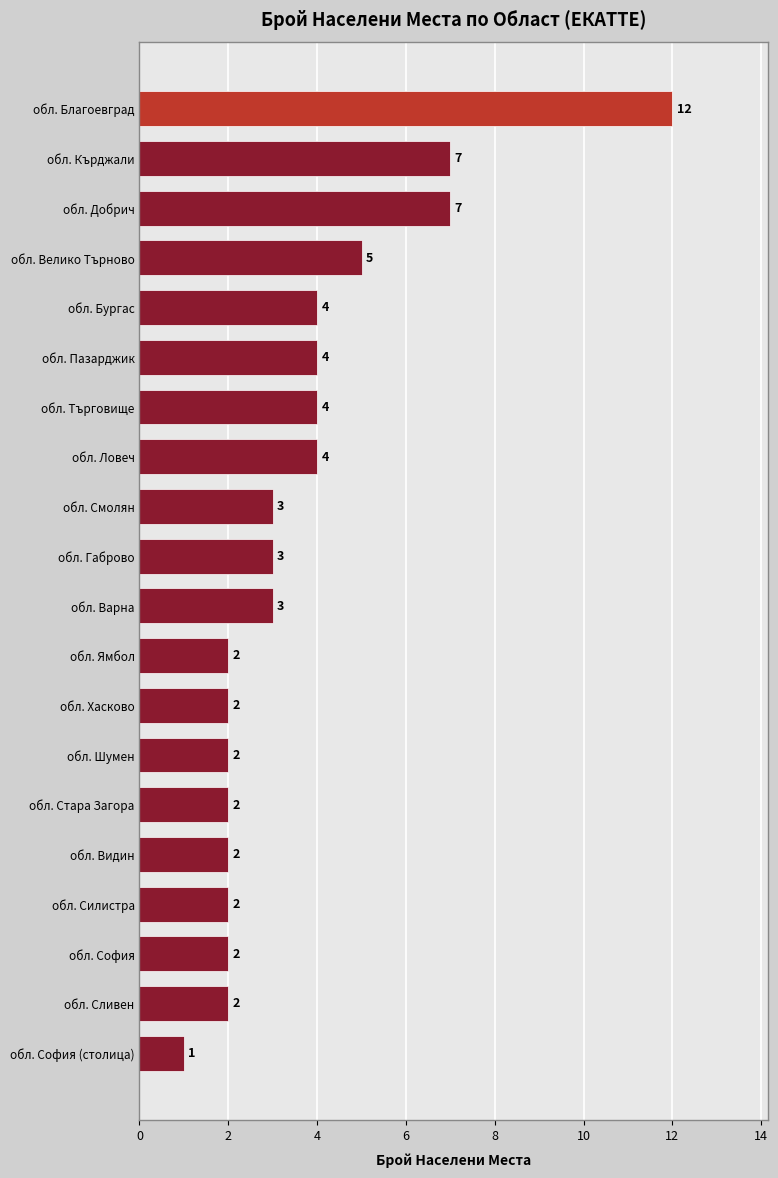

Reading bottom to top, list all the values displayed in this chart.

обл. София (столица)=1	обл. Сливен=2	обл. София=2	обл. Силистра=2	обл. Видин=2	обл. Стара Загора=2	обл. Шумен=2	обл. Хасково=2	обл. Ямбол=2	обл. Варна=3	обл. Габрово=3	обл. Смолян=3	обл. Ловеч=4	обл. Търговище=4	обл. Пазарджик=4	обл. Бургас=4	обл. Велико Търново=5	обл. Добрич=7	обл. Кърджали=7	обл. Благоевград=12